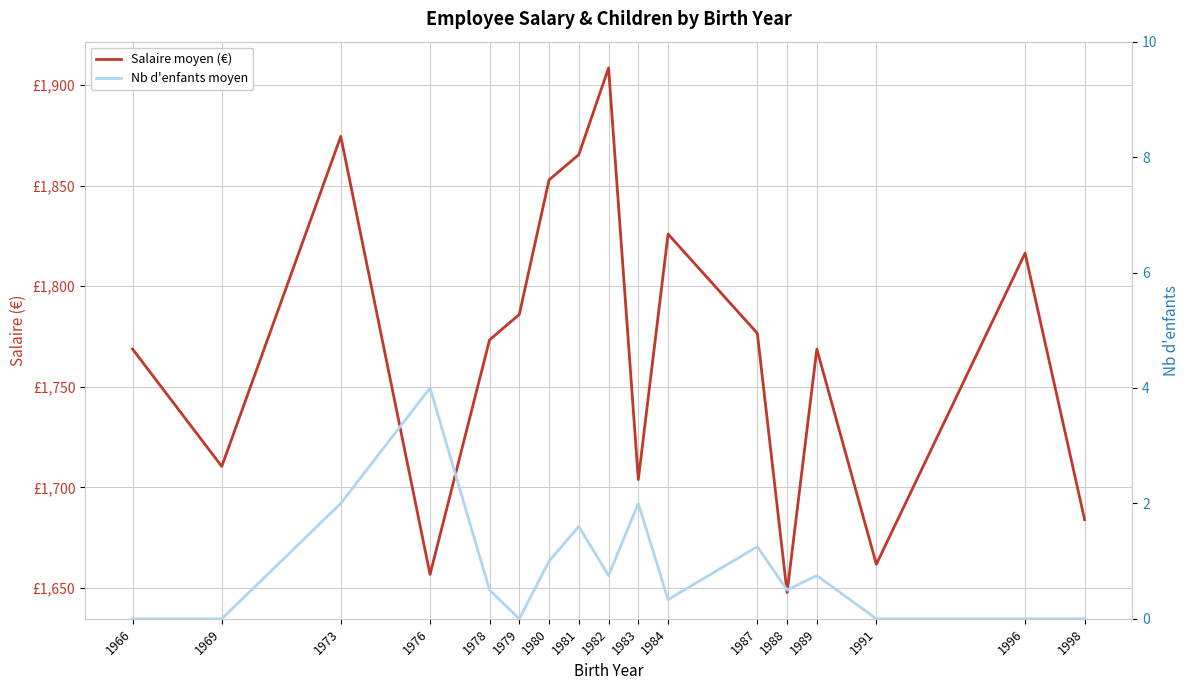

True or false: Nb d'enfants moyen and Salaire moyen (€) intersect in this chart.

False